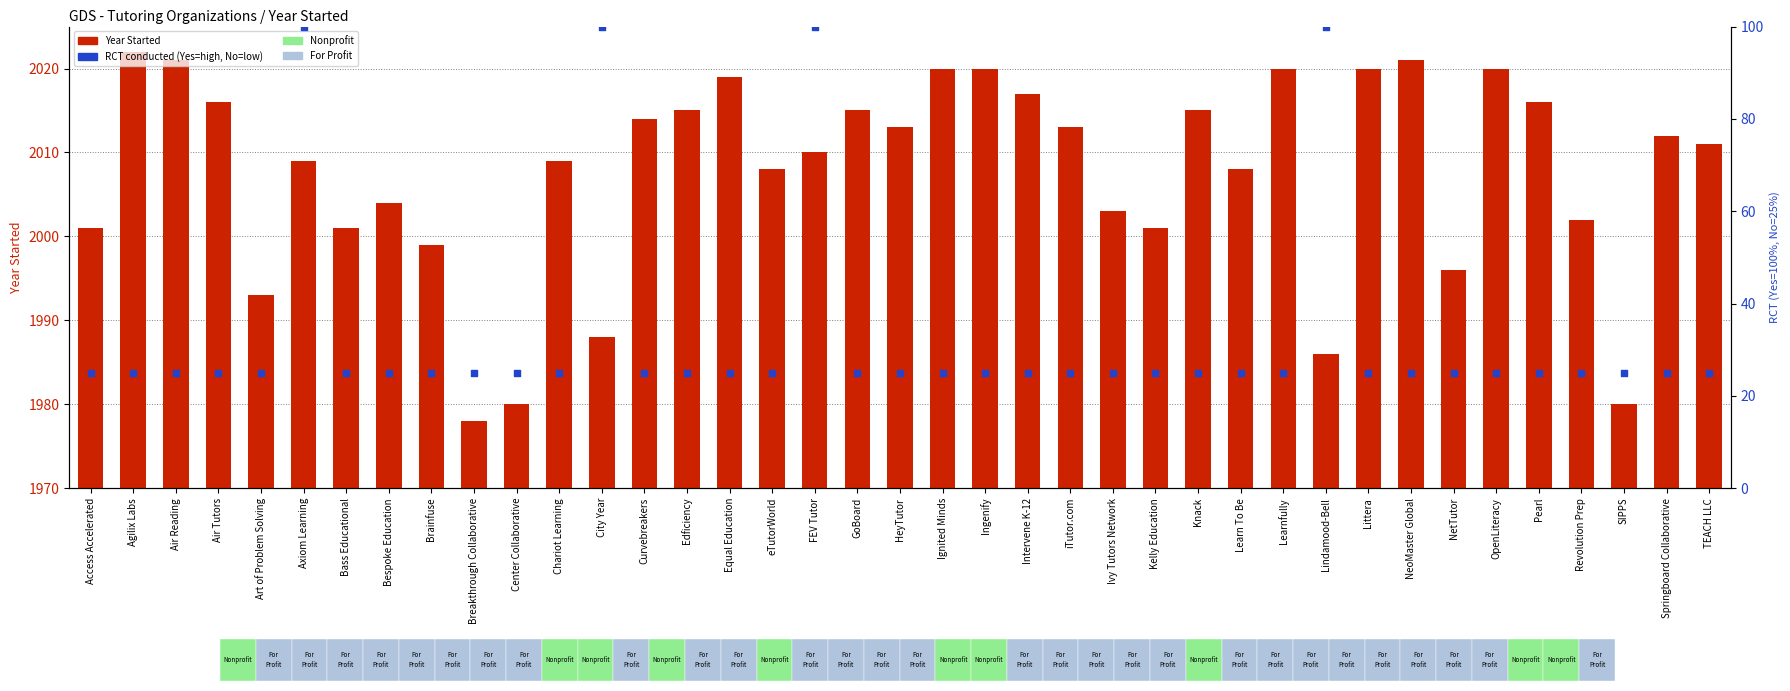

Which series has the largest total across all categories?

Year Started